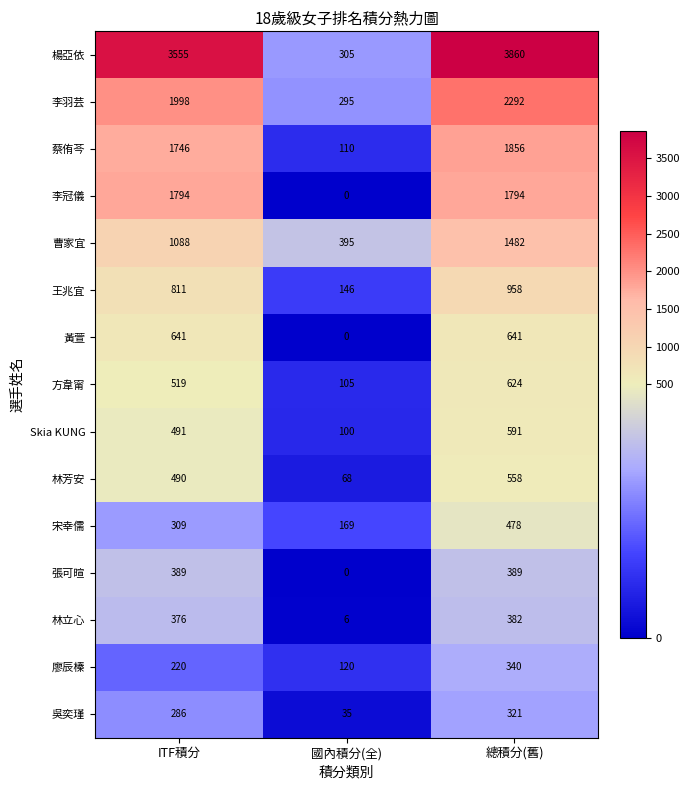

True or false: 楊亞依 has a value of 2213 at ITF積分.

False